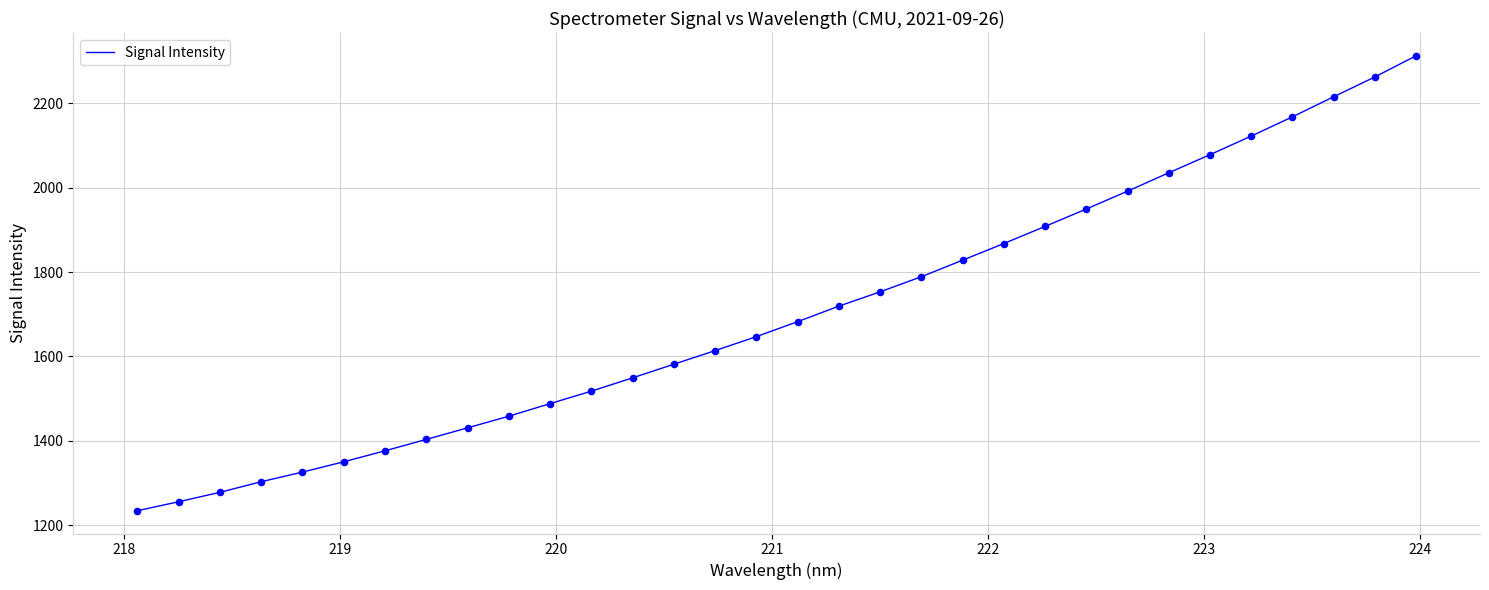

What is the difference between the maximum and minimum values?

1079.0